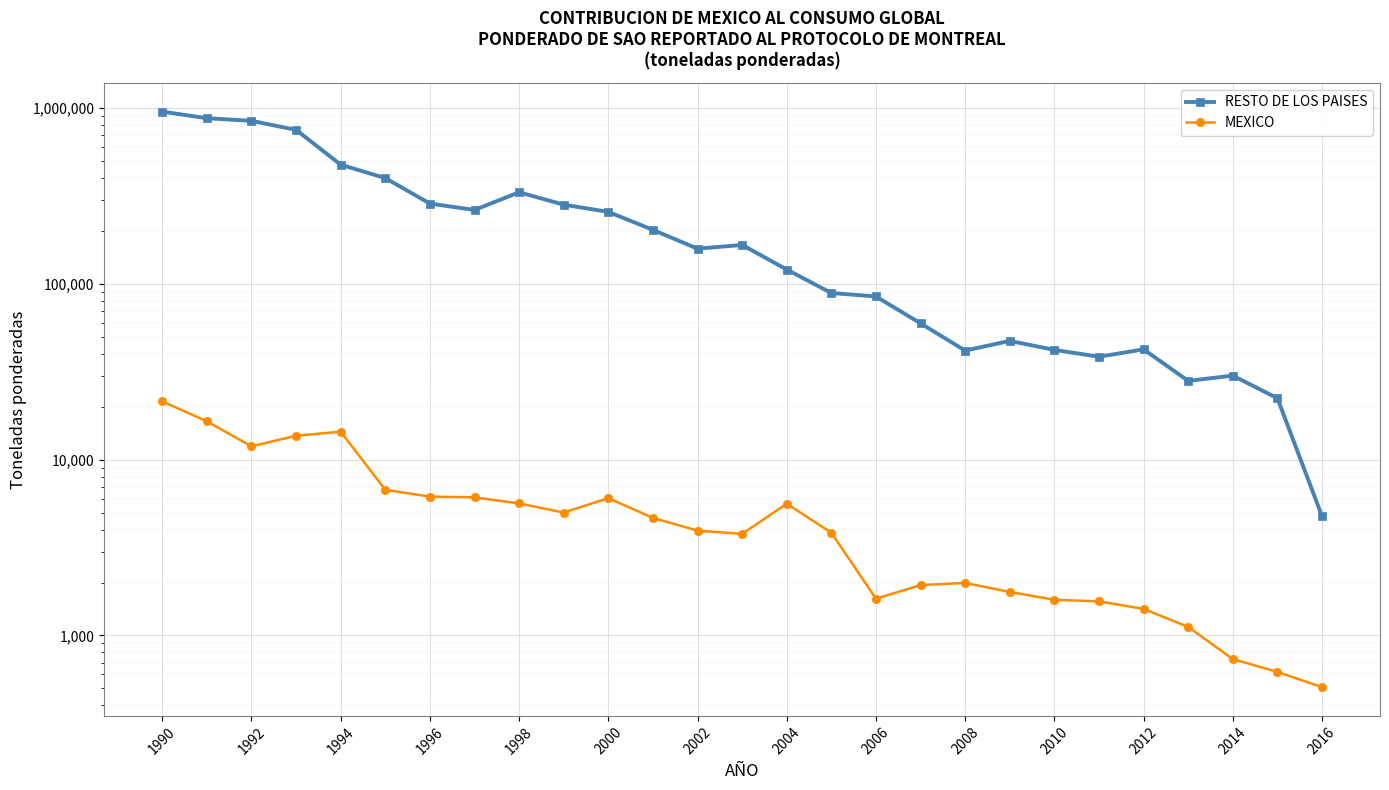

How many lines are shown in the chart?

2